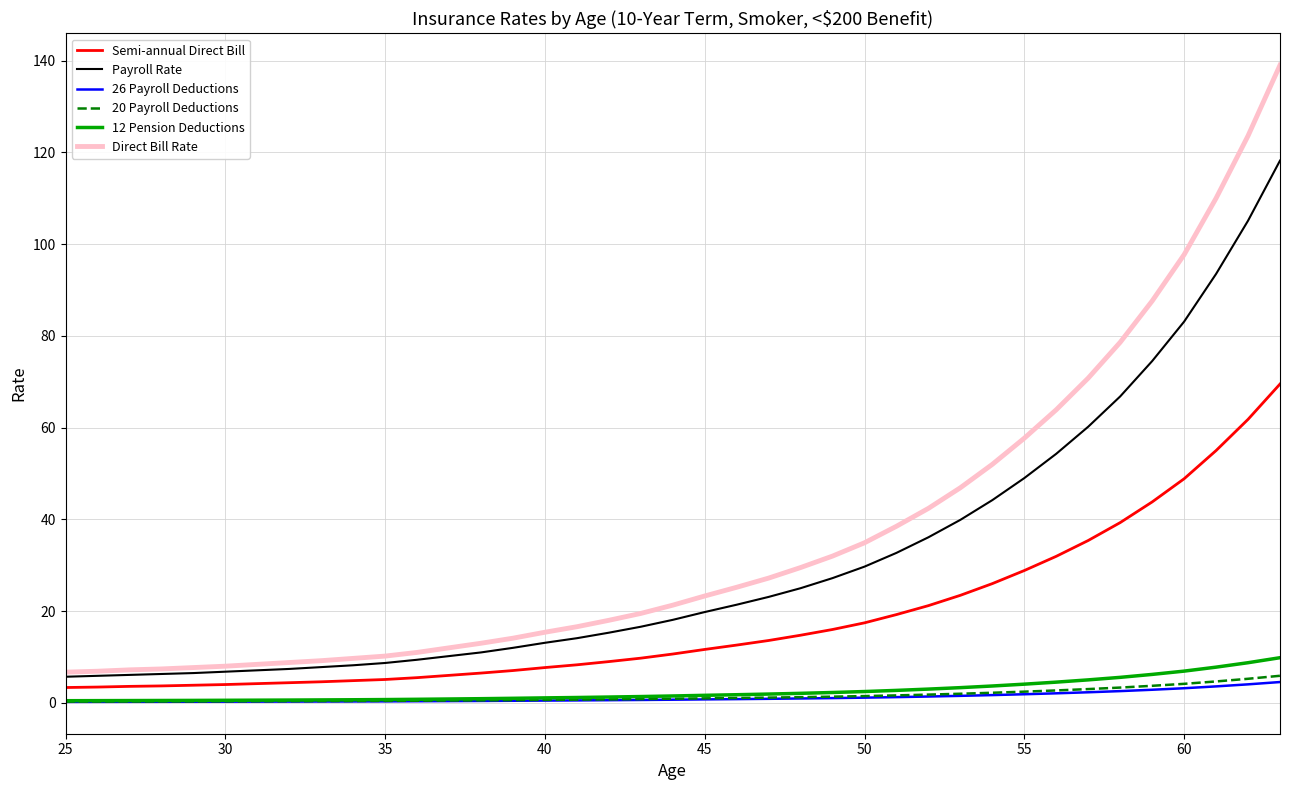

At how many categories does at least one series exceed 75?

6